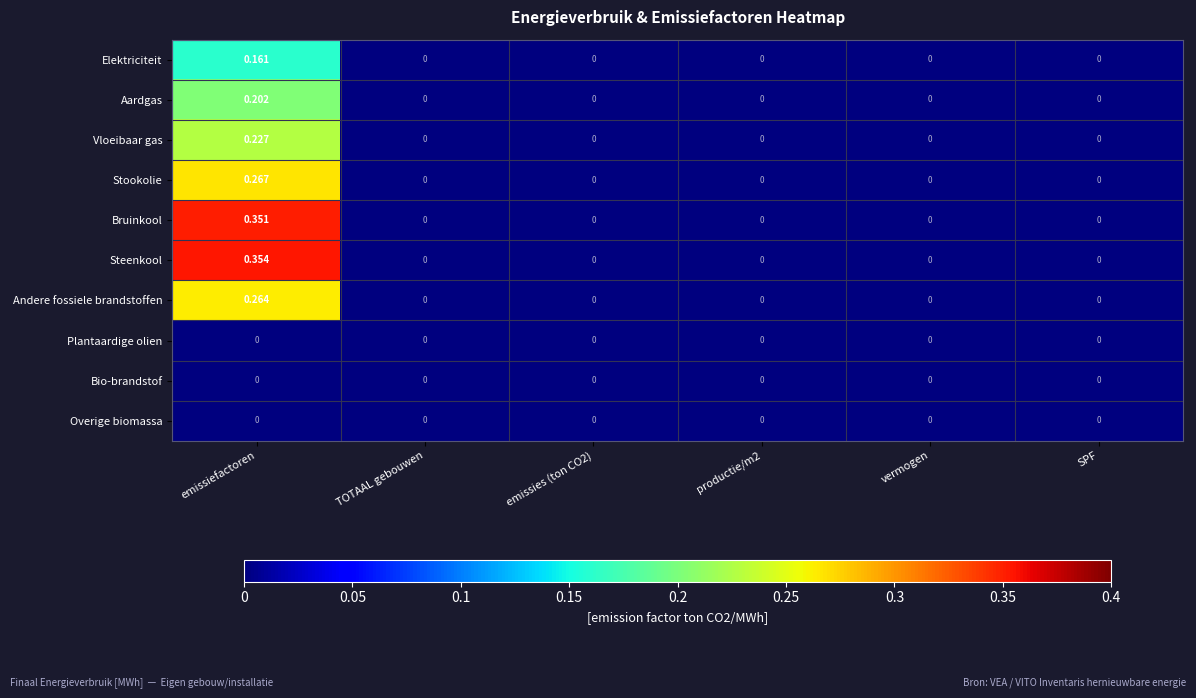

At which category is the sum across all series the highest?

emissiefactoren